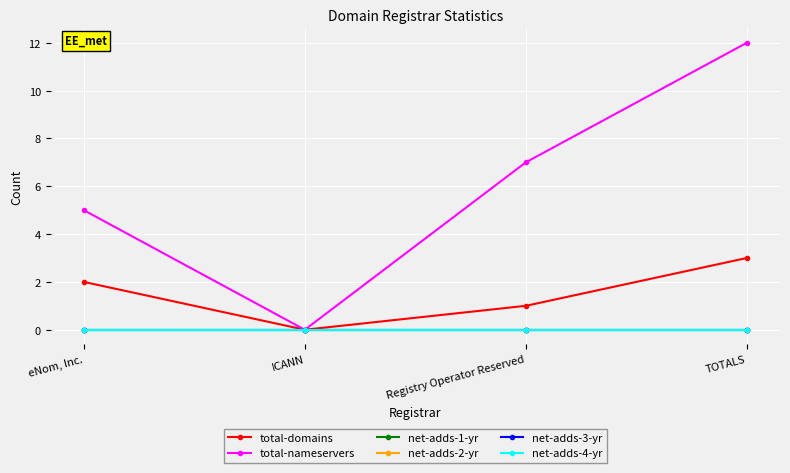

Is this an area chart (filled region under the line)?

No